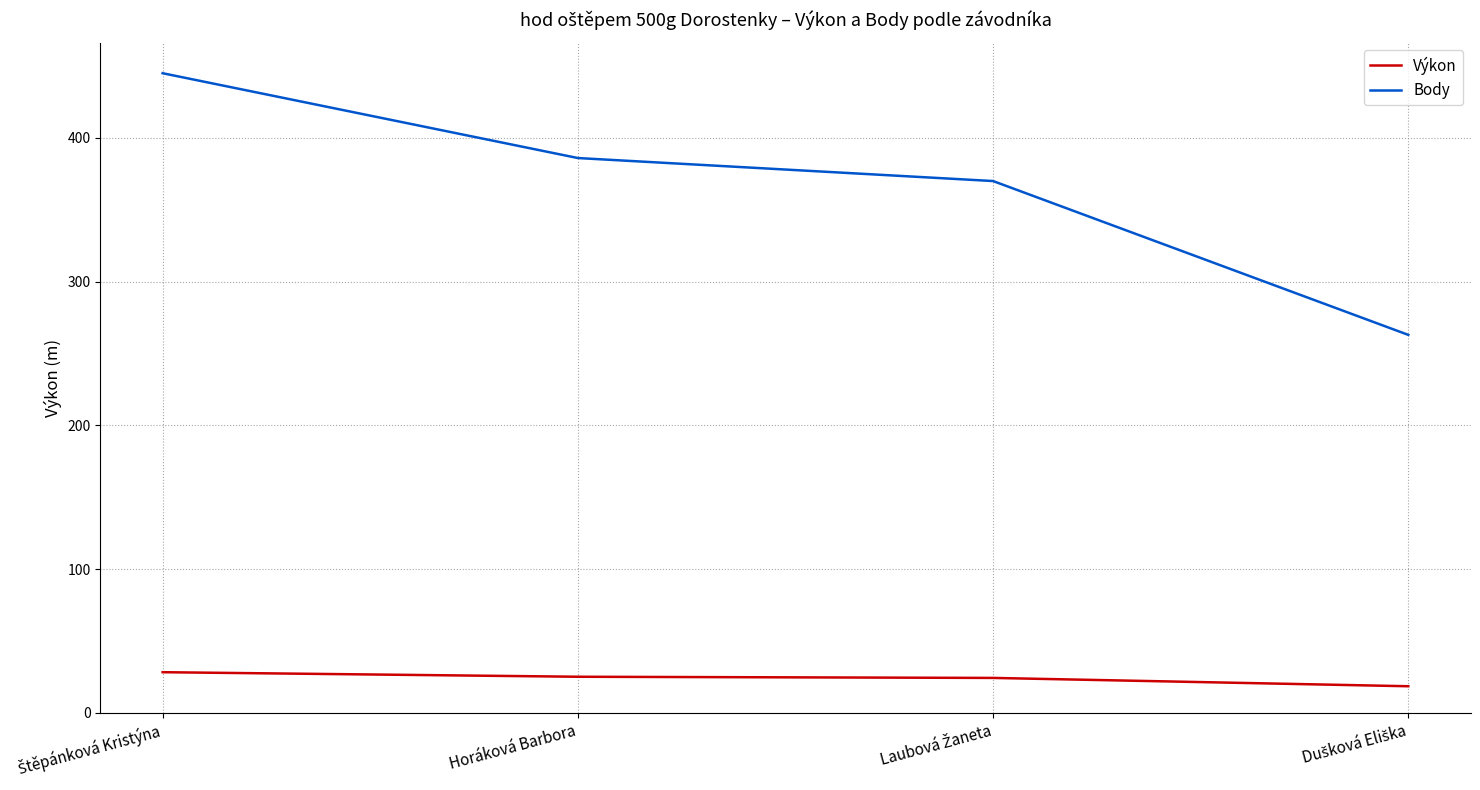

Rank the series by their average value, from highest to lowest.

Body, Výkon